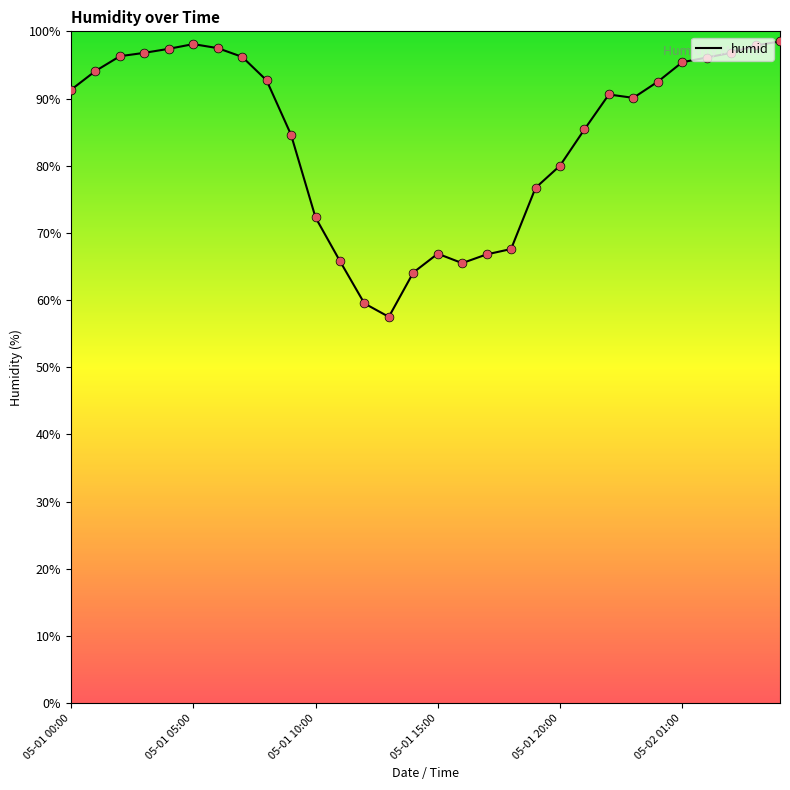

What is the greatest value displayed?

98.5